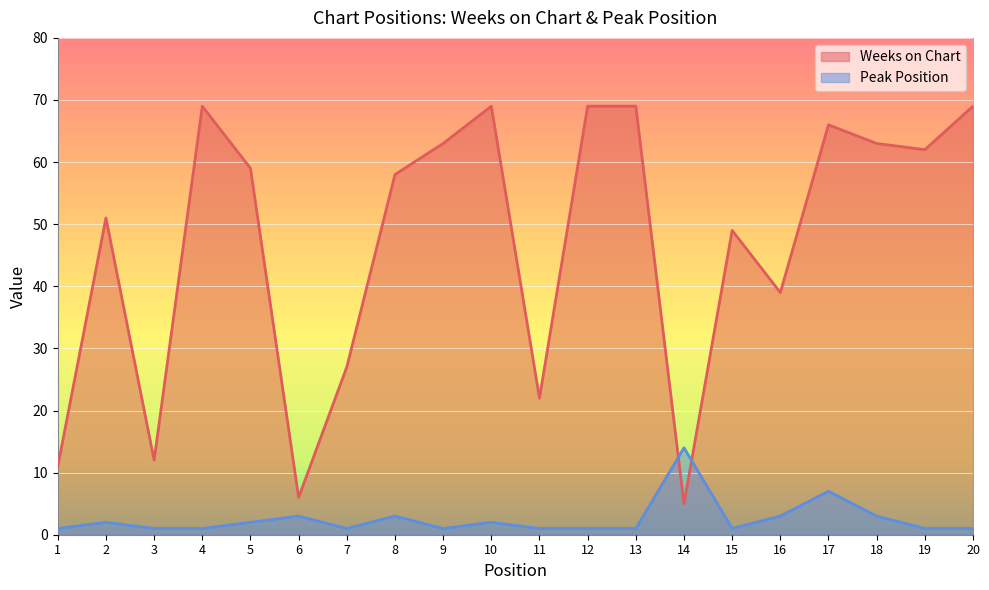

Which series has the widest spread of values?

Weeks on Chart